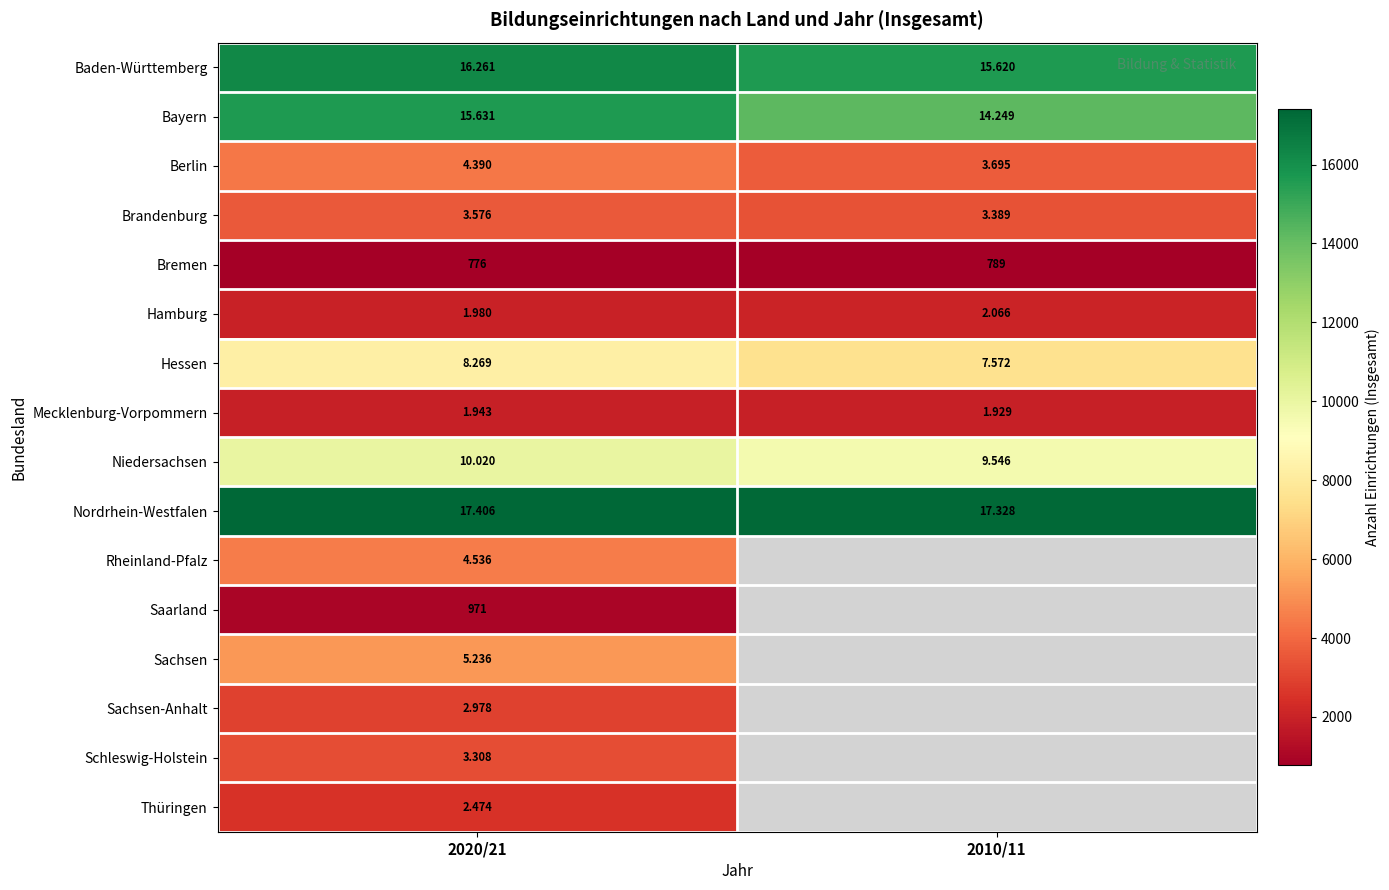

Is it true that Saarland equals 971.0 at 2020/21?

True